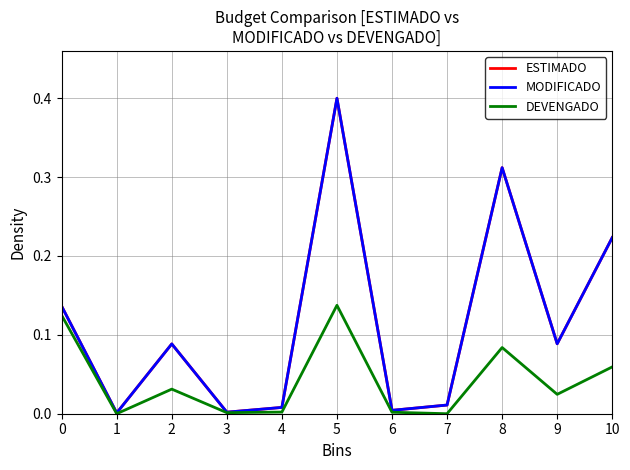

Which series has the largest range (max minus min)?

ESTIMADO